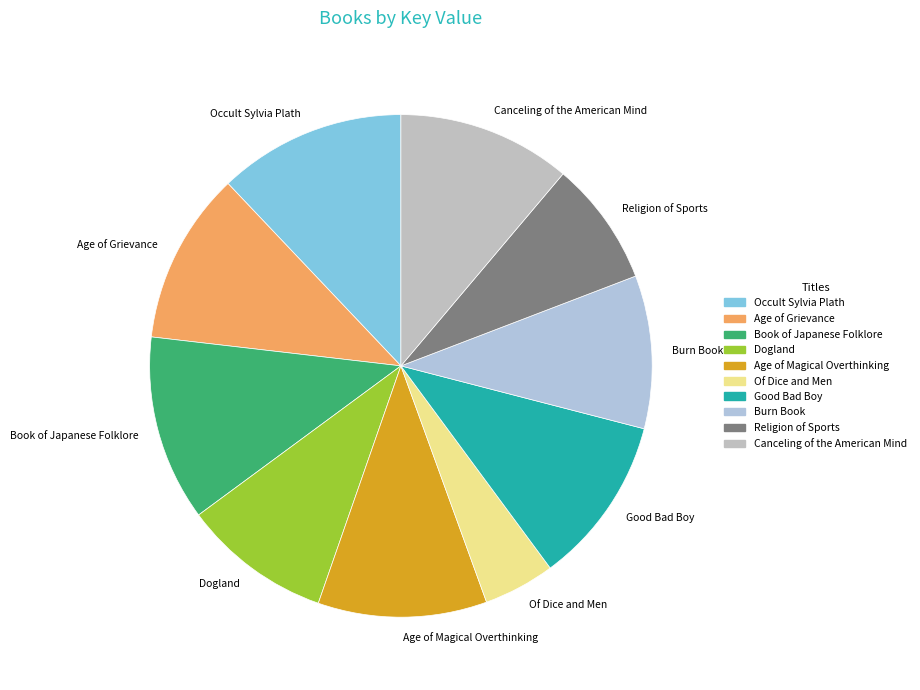

Is there any slice that represents more than half of the pie?

No